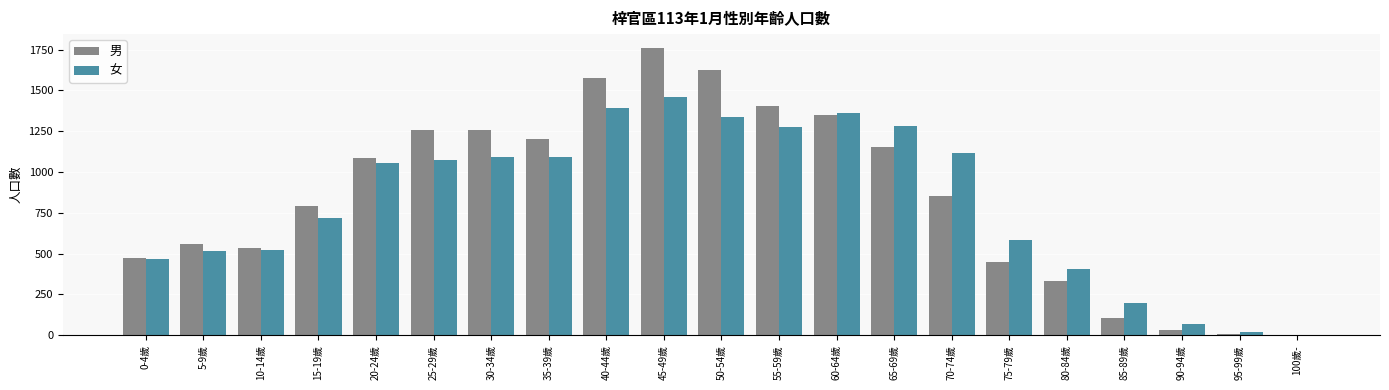

How many categories are shown in the chart?

21